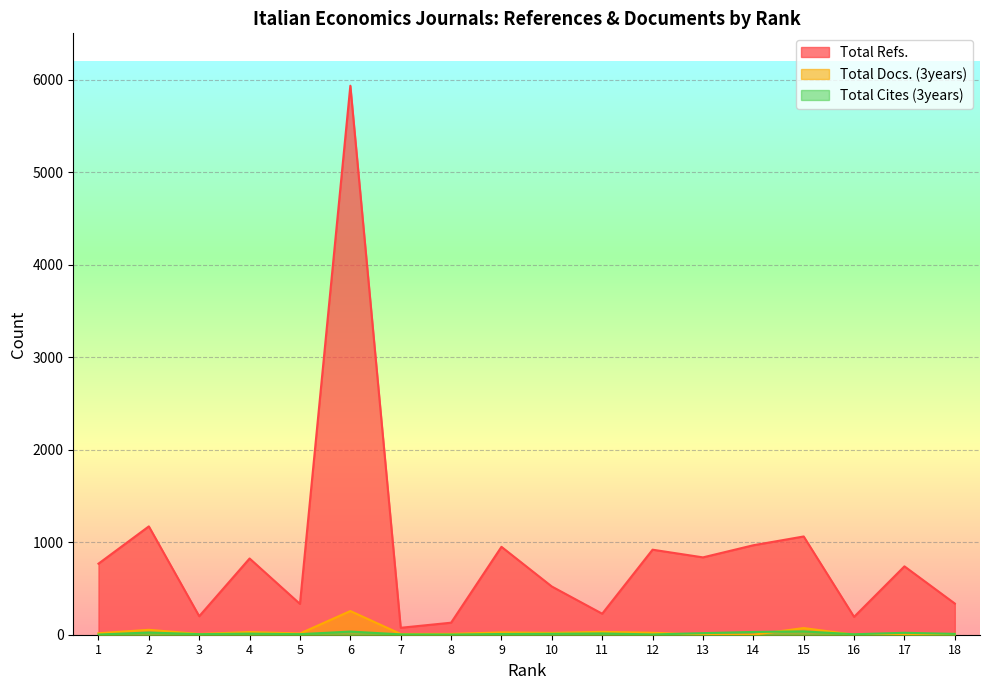

At which label does Total Docs. (3years) reach its peak?

6